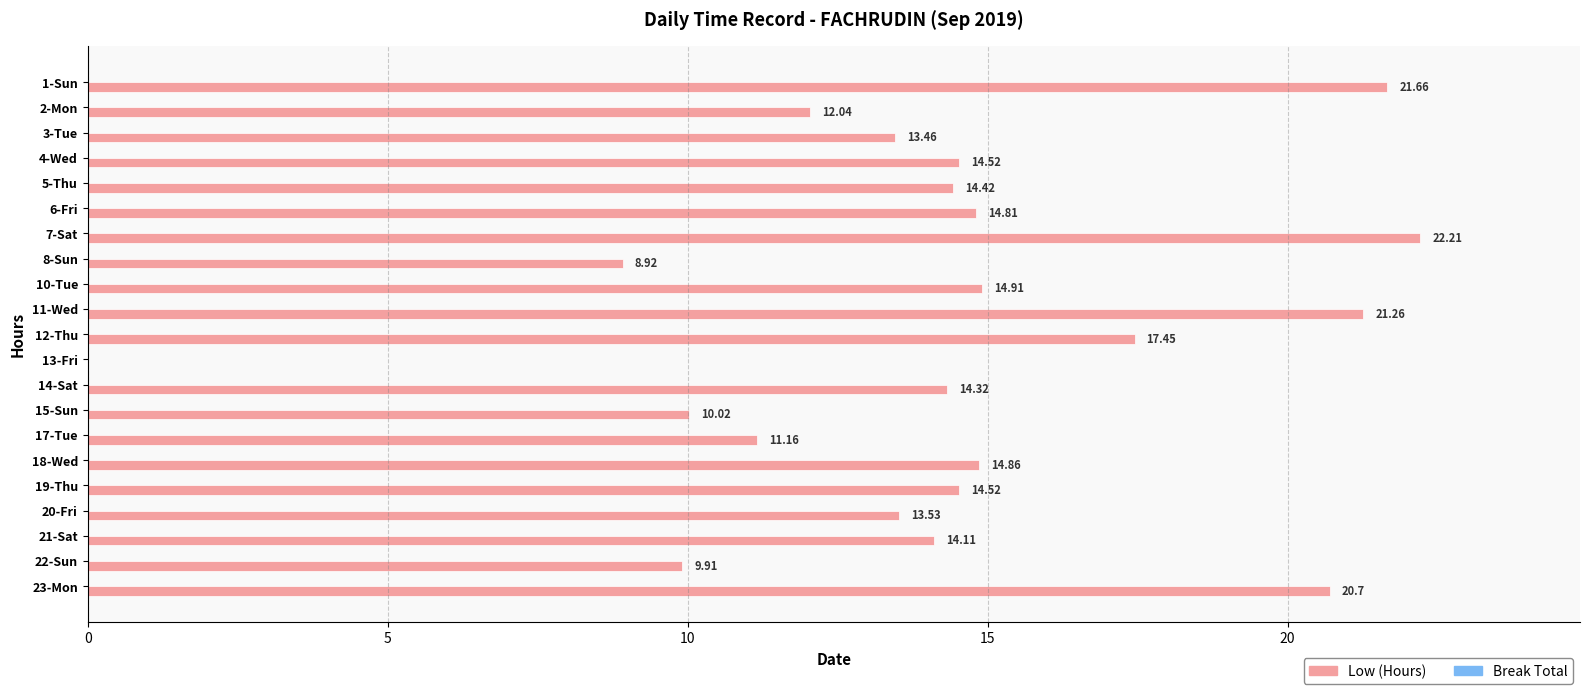

Approximately how many times larger is the value at 21-Sat compared to 18-Wed?

0.9